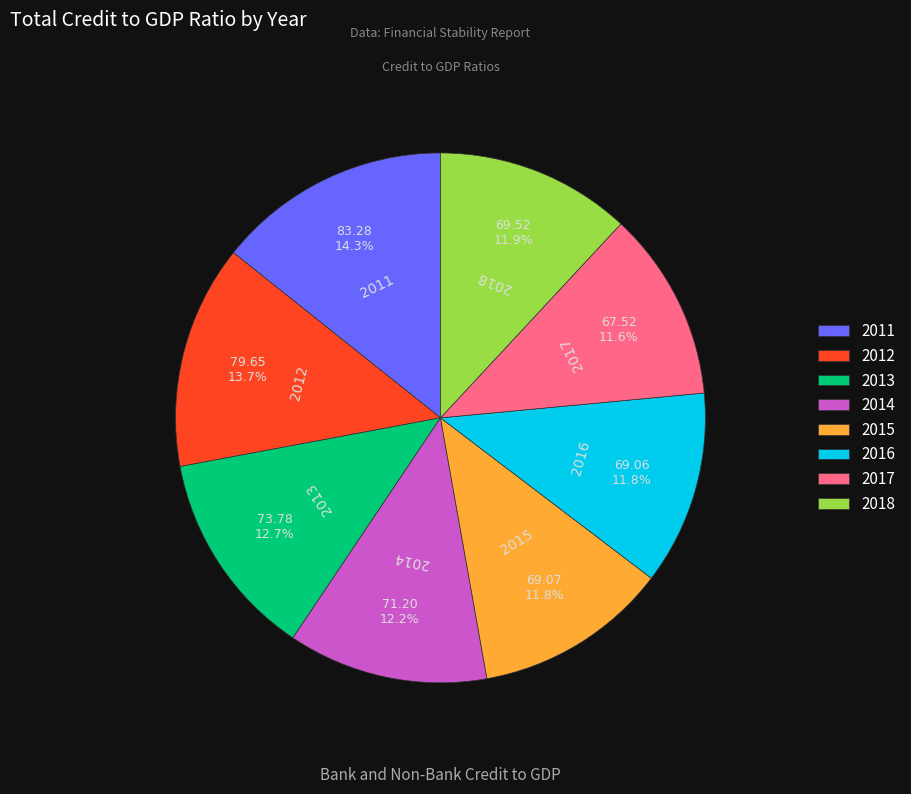

Approximately how many times larger is the value at 2018 compared to 2013?

0.9